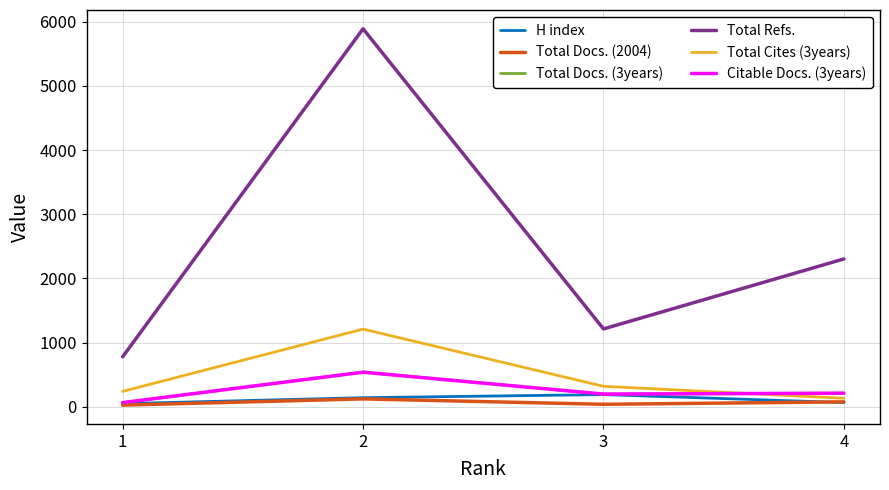

Between 2 and 4, which series saw the biggest shift?

Total Refs.